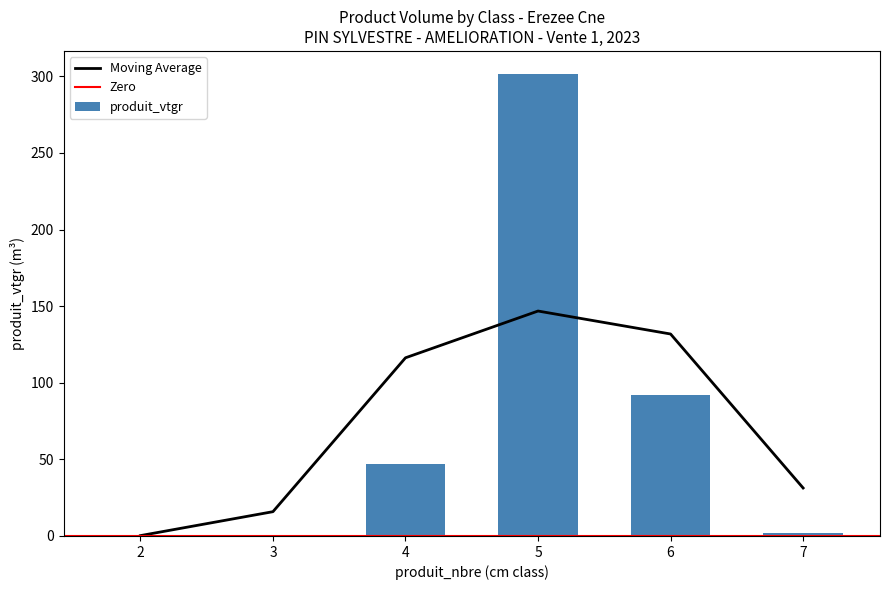

List the labels in order of value, largest first.

5, 6, 4, 7, 3, 2